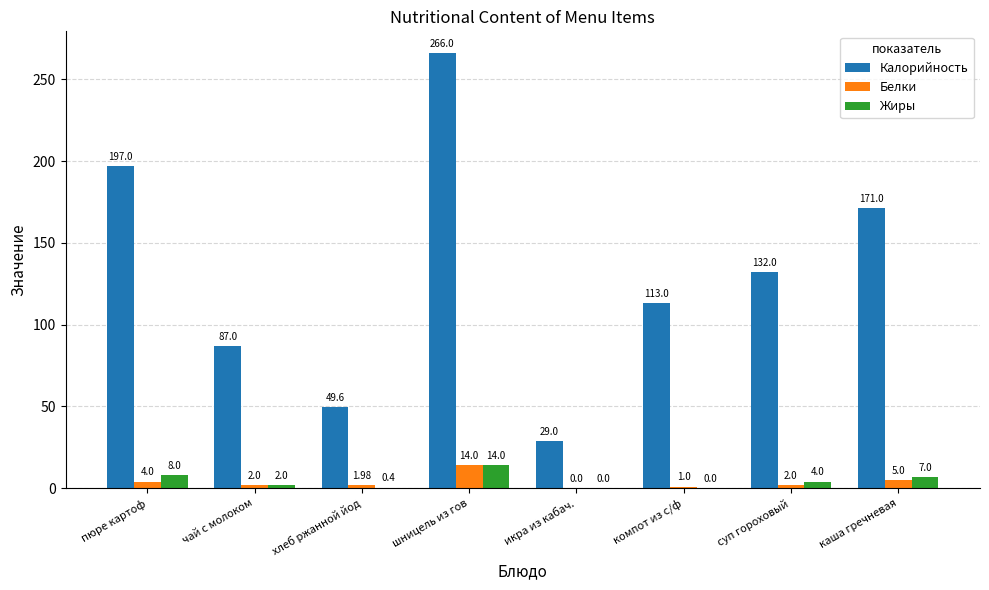

Reading left to right, what are all the values shown in this chart?

Калорийность: пюре картоф=197.0	чай с молоком=87.0	хлеб ржанной йод=49.6	шницель из гов=266.0	икра из кабач.=29.0	компот из с/ф=113.0	суп гороховый=132.0	каша гречневая=171.0
Белки: пюре картоф=4.0	чай с молоком=2.0	хлеб ржанной йод=2.0	шницель из гов=14.0	икра из кабач.=0.0	компот из с/ф=1.0	суп гороховый=2.0	каша гречневая=5.0
Жиры: пюре картоф=8.0	чай с молоком=2.0	хлеб ржанной йод=0.4	шницель из гов=14.0	икра из кабач.=0.0	компот из с/ф=0.0	суп гороховый=4.0	каша гречневая=7.0